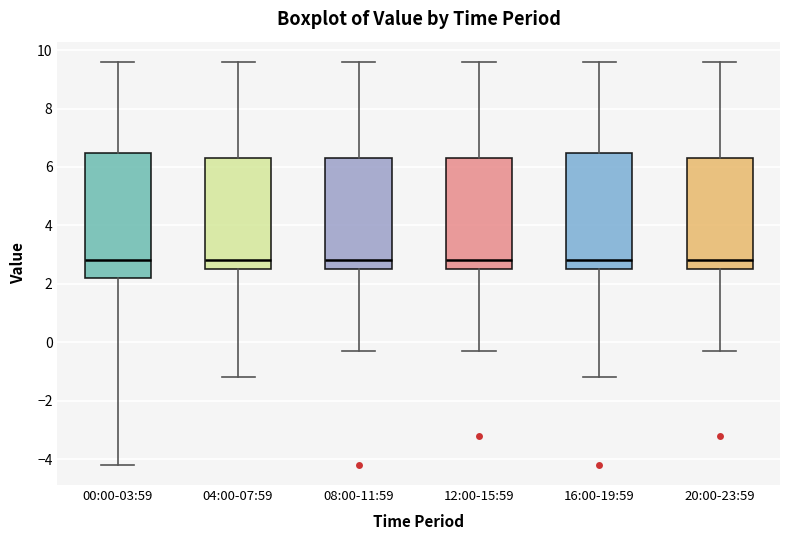

Which box is the tallest, from its lower edge to its upper edge?

00:00-03:59